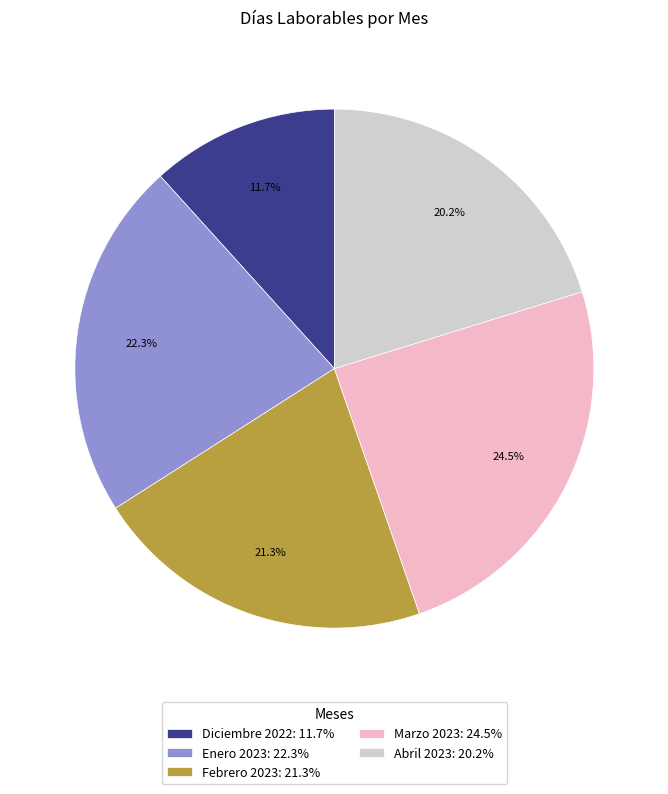

Is it true that Diciembre 2022 is 1% of the pie?

False